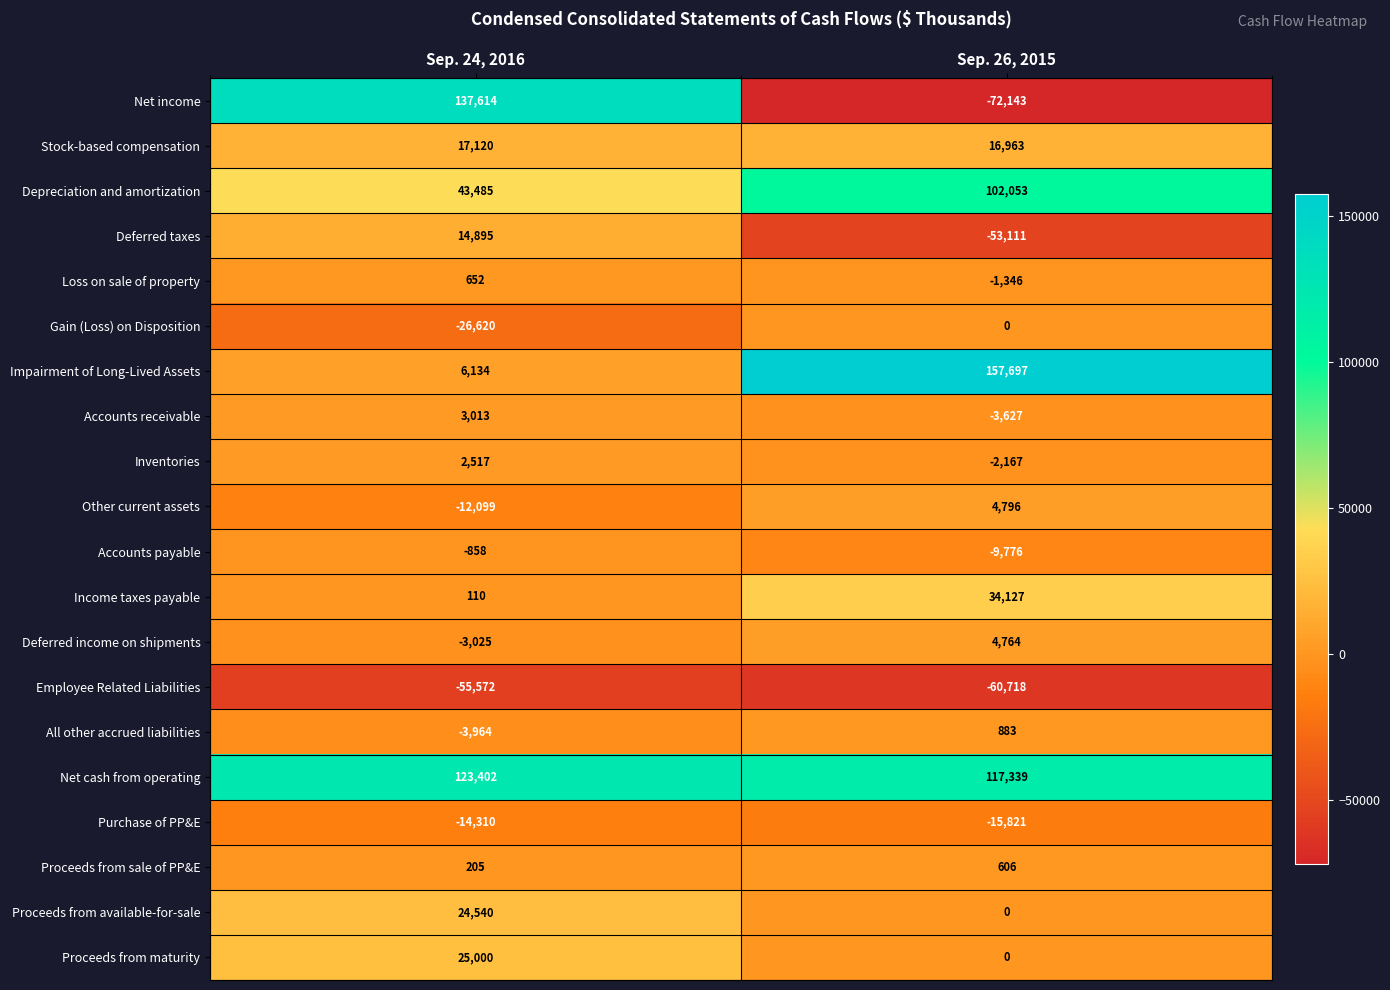

Which series has the largest range (max minus min)?

Net income